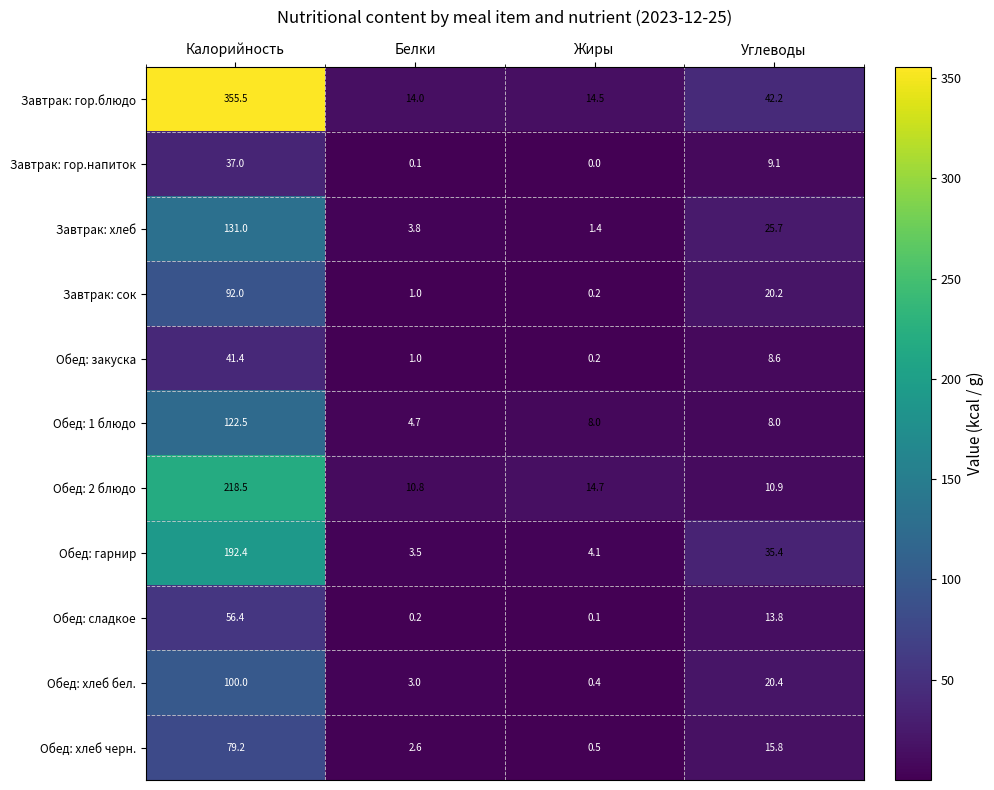

What is the spread (max minus min) of values at Жиры?

14.7